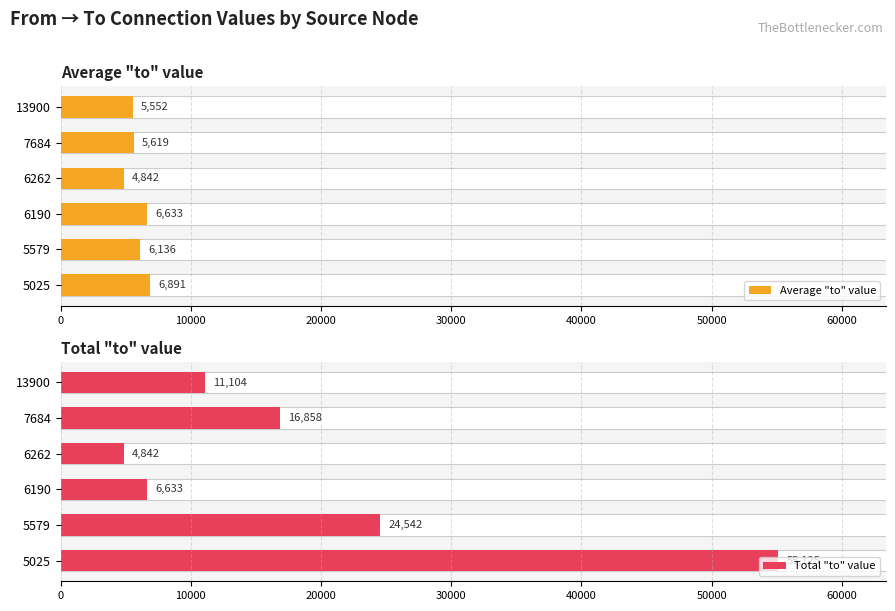

How many values in the Average "to" value series exceed 6135?

3